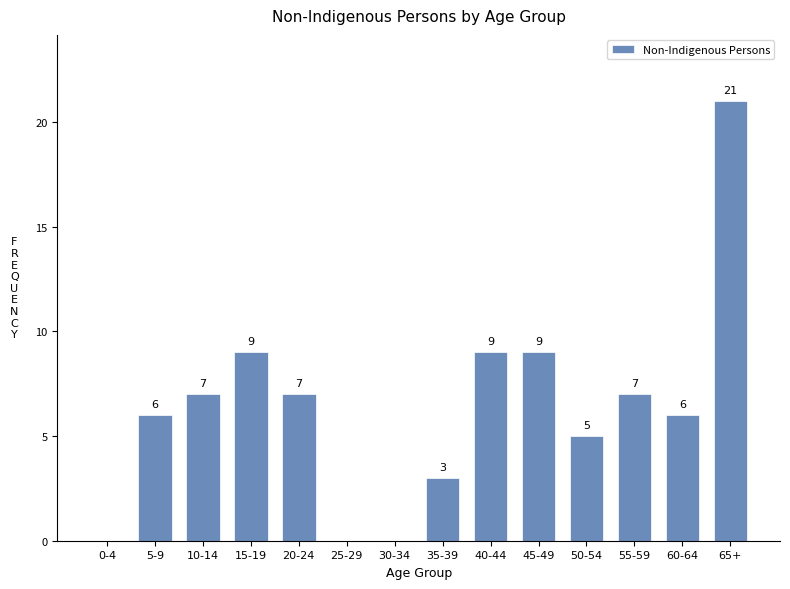

Reading left to right, extract all data points from this chart.

0-4=0	5-9=6	10-14=7	15-19=9	20-24=7	25-29=0	30-34=0	35-39=3	40-44=9	45-49=9	50-54=5	55-59=7	60-64=6	65+=21